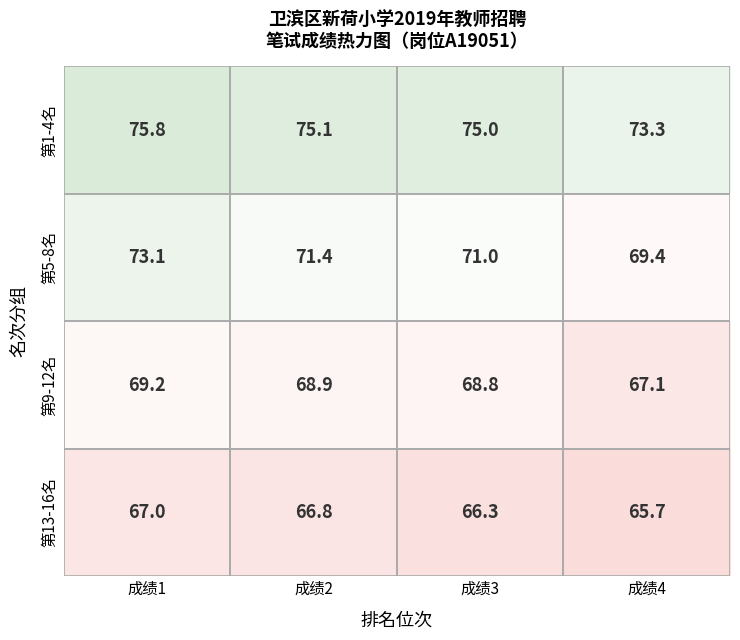

What is the difference between the maximum and minimum values in the 第5-8名 series?

3.7